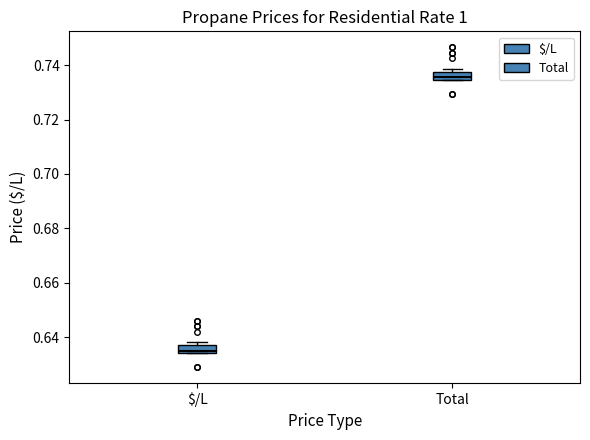

Where is the lower edge of the box for Total on the y-axis? The values are not printed on the chart, so give them approximately, as read against the axis.

0.734